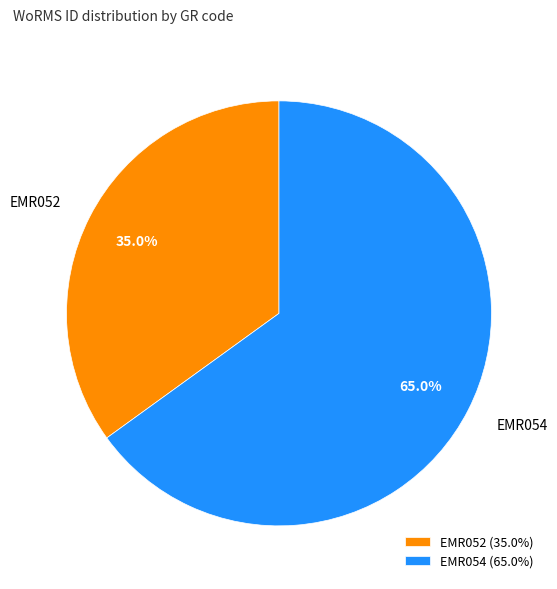

Combined, what portion of the pie is EMR052 and EMR054?

100.0%